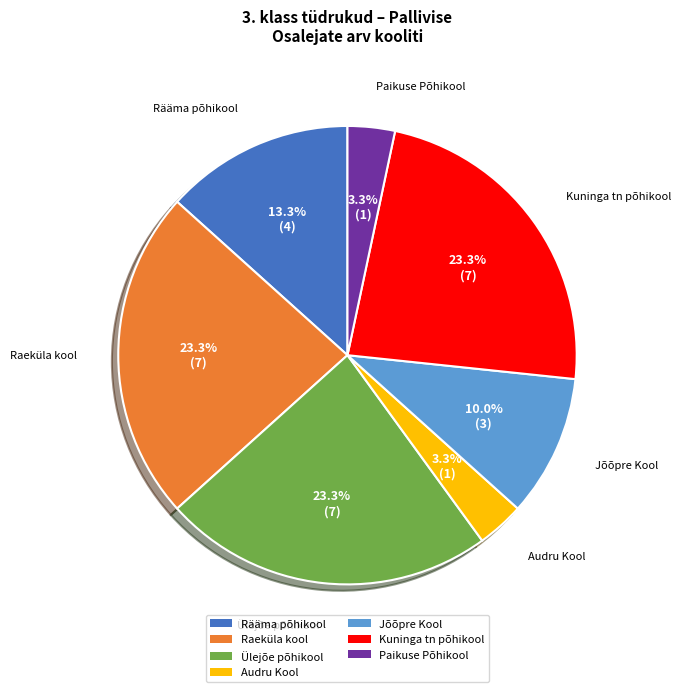

Which has a higher value, Rääma põhikool or Jõõpre Kool?

Rääma põhikool